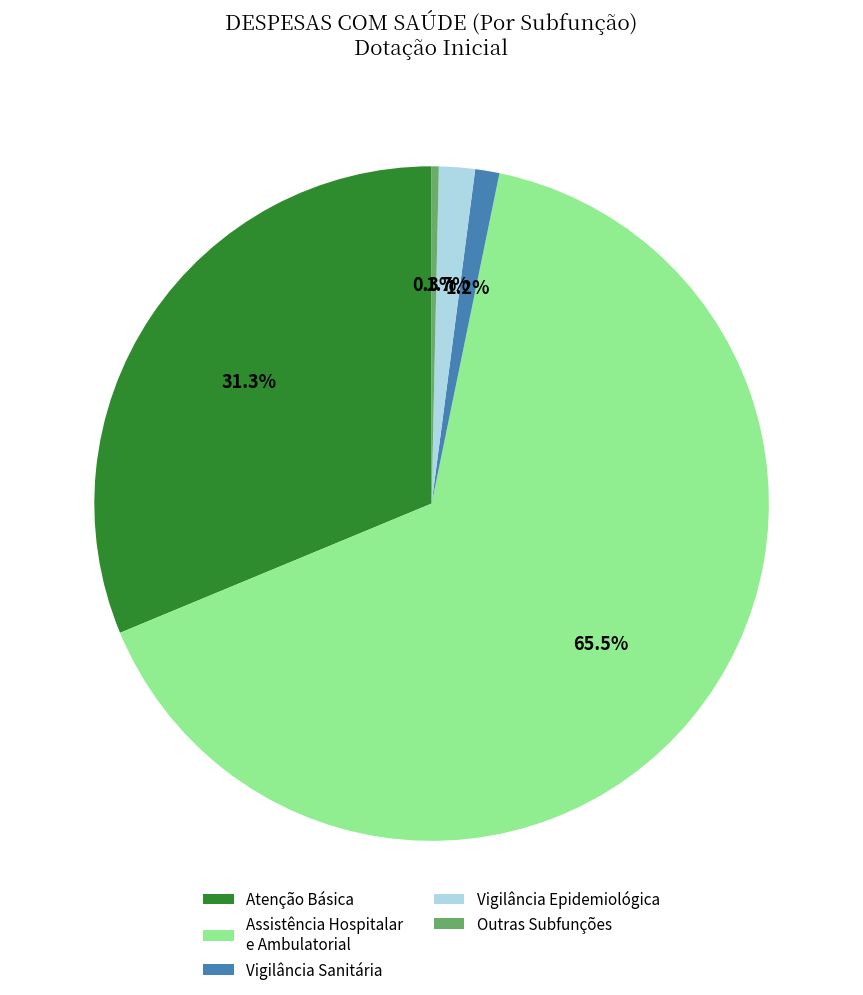

Is there any slice that represents more than half of the pie?

Yes